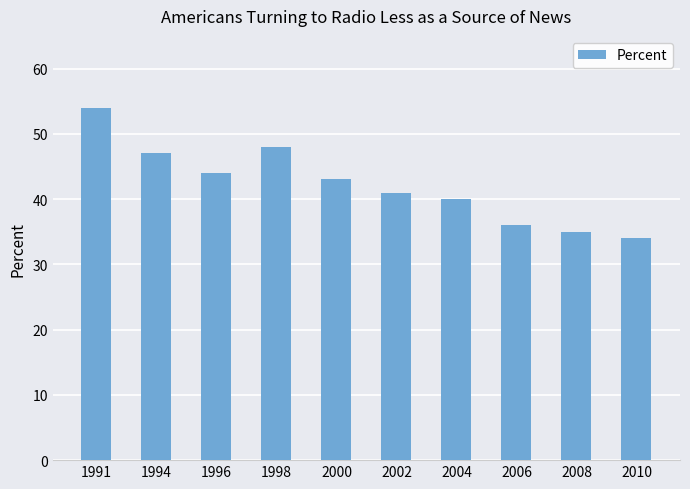

What is the difference between the values at 2006 and 2000?

7